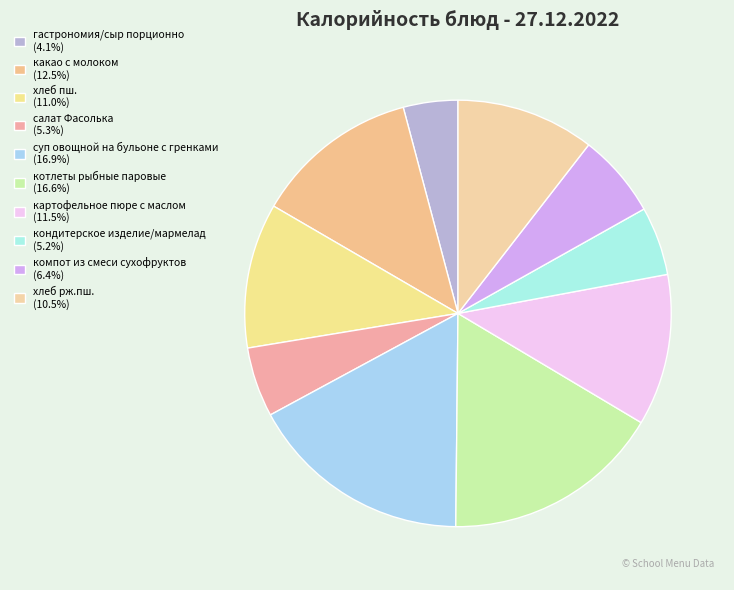

Rank the categories by value from lowest to highest.

гастрономия/сыр порционно, кондитерское изделие/мармелад, салат Фасолька, компот из смеси сухофруктов, хлеб рж.пш., хлеб пш., картофельное пюре с маслом, какао с молоком, котлеты рыбные паровые, суп овощной на бульоне с гренками